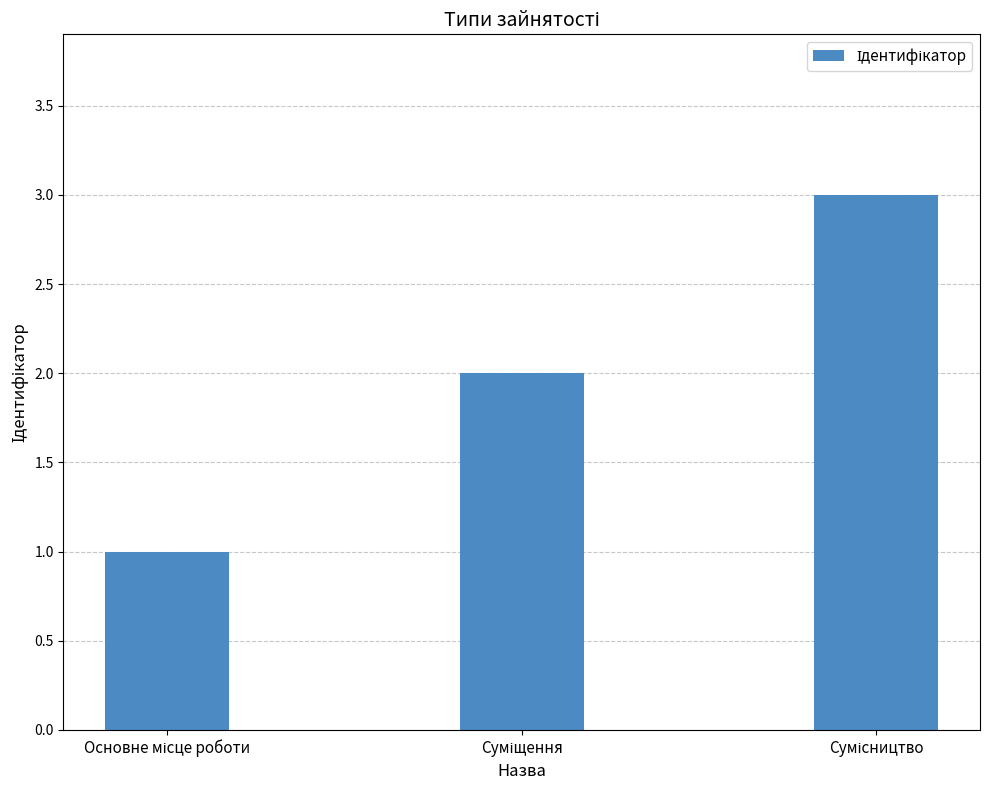

How many distinct data groups are displayed?

1